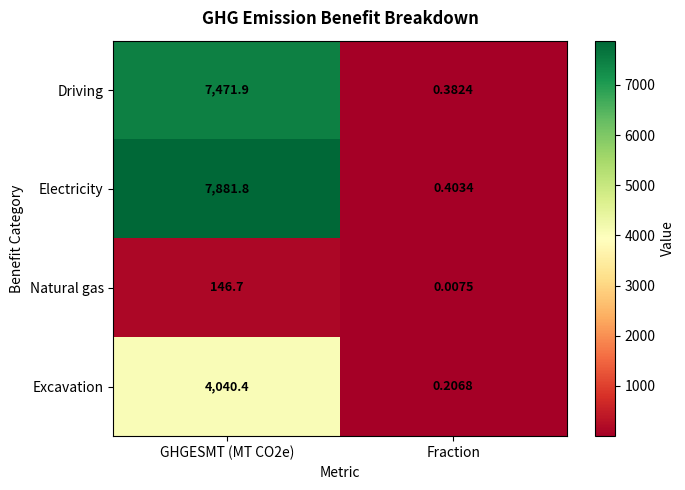

What is the greatest value displayed?

7881.8